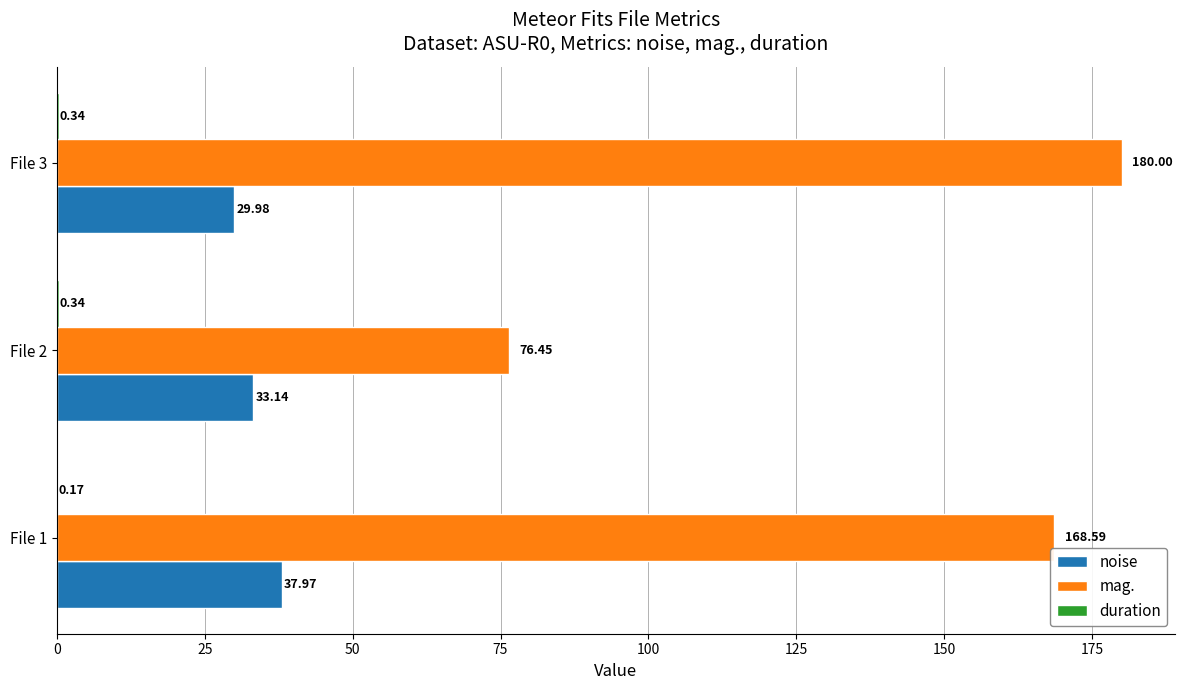

At which category is the sum across all series the highest?

File 3